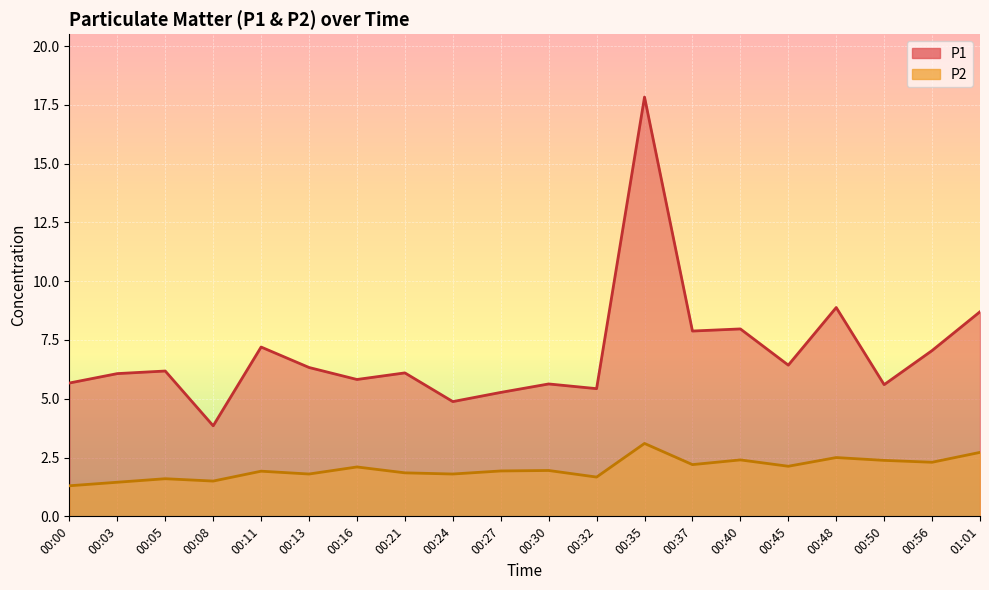

Which series has the widest spread of values?

P1